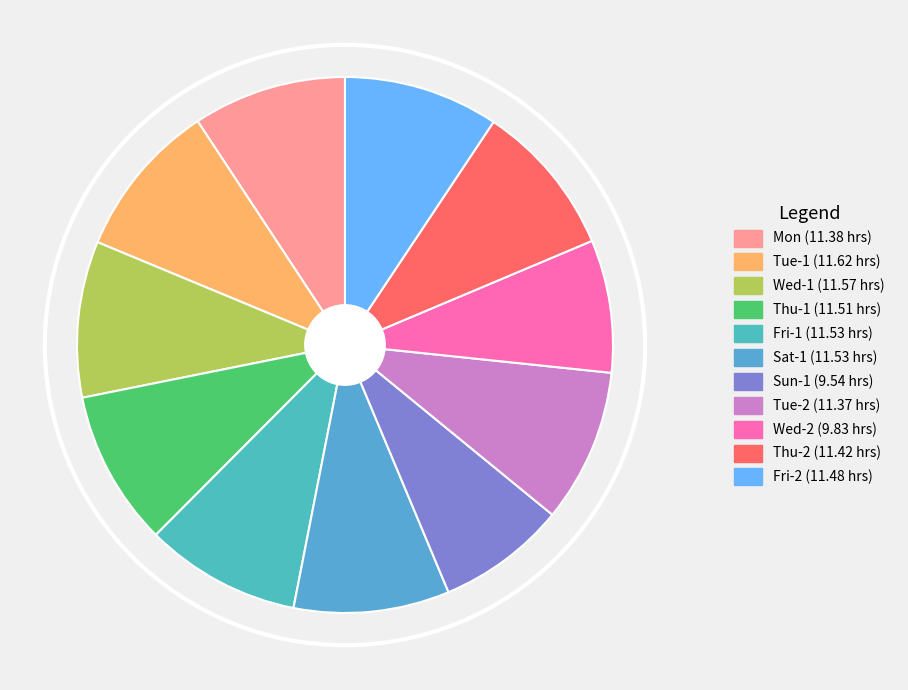

The Tue-2 slice represents 9% of the pie. True or false?

True